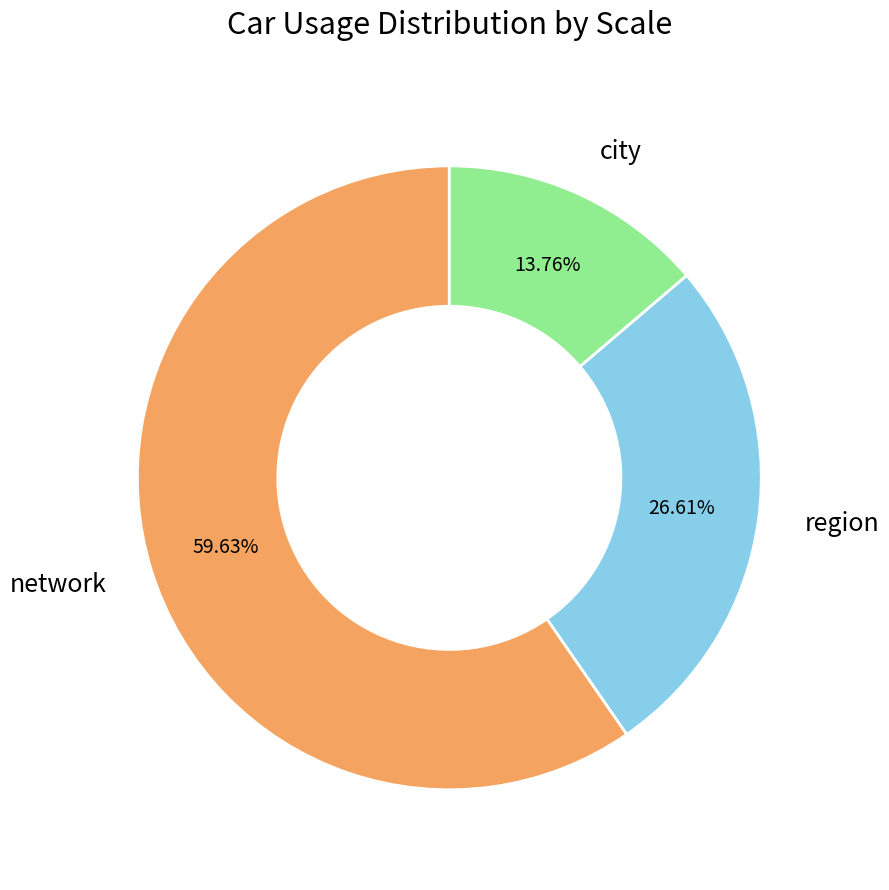

Rank the categories by value from highest to lowest.

network, region, city